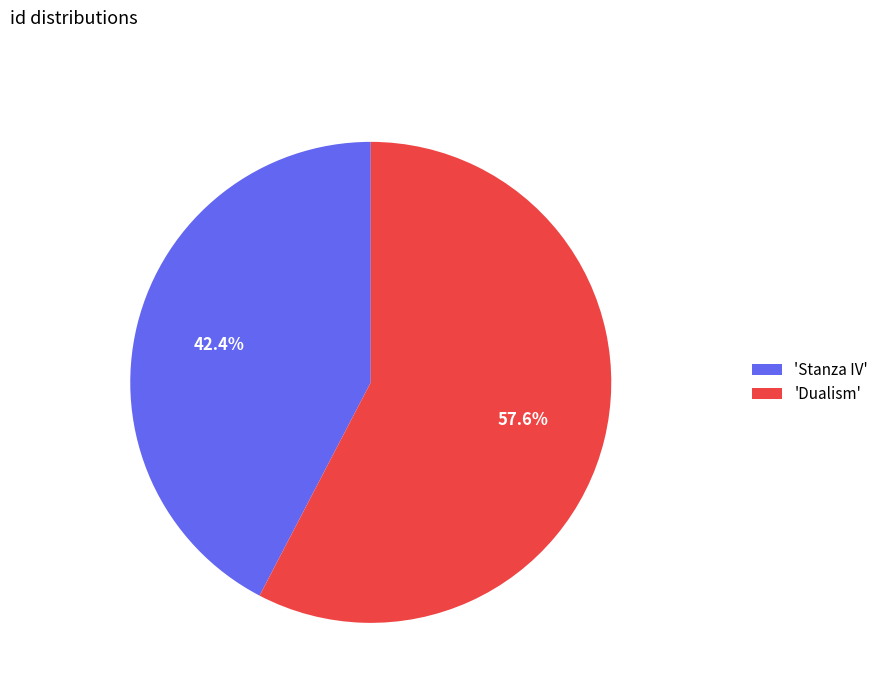

Which category has the biggest portion of the pie?

'Dualism'